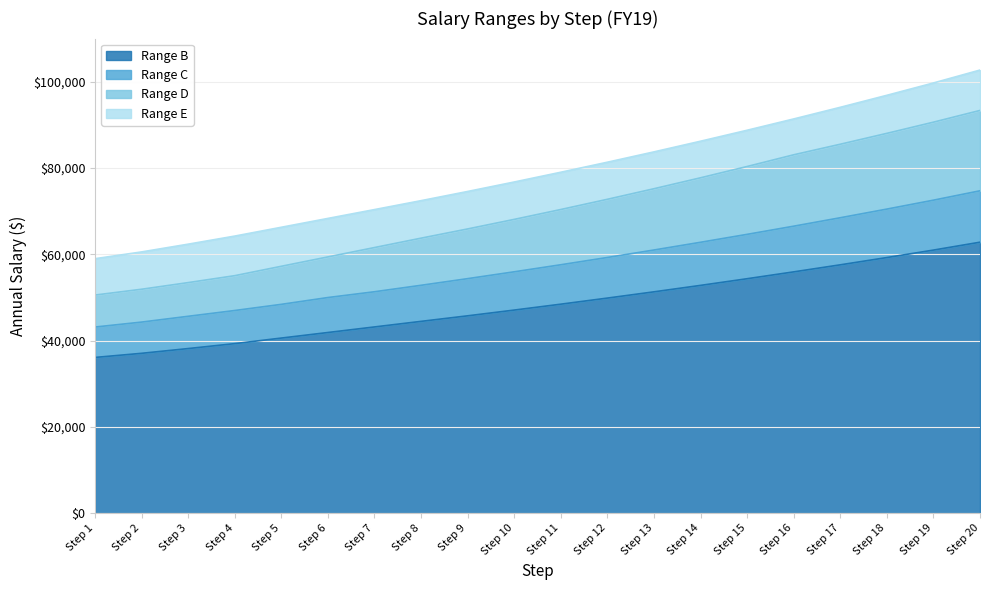

What is the maximum value for Range B?

62805